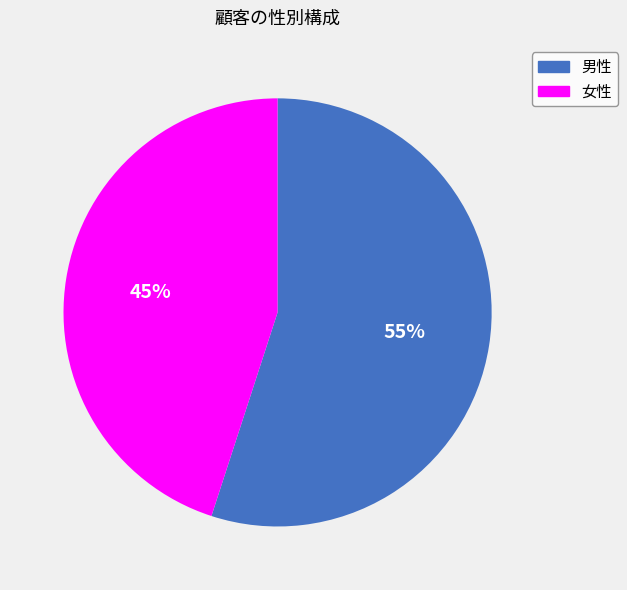

Combined, do 女性 and 男性 account for over 50%?

Yes